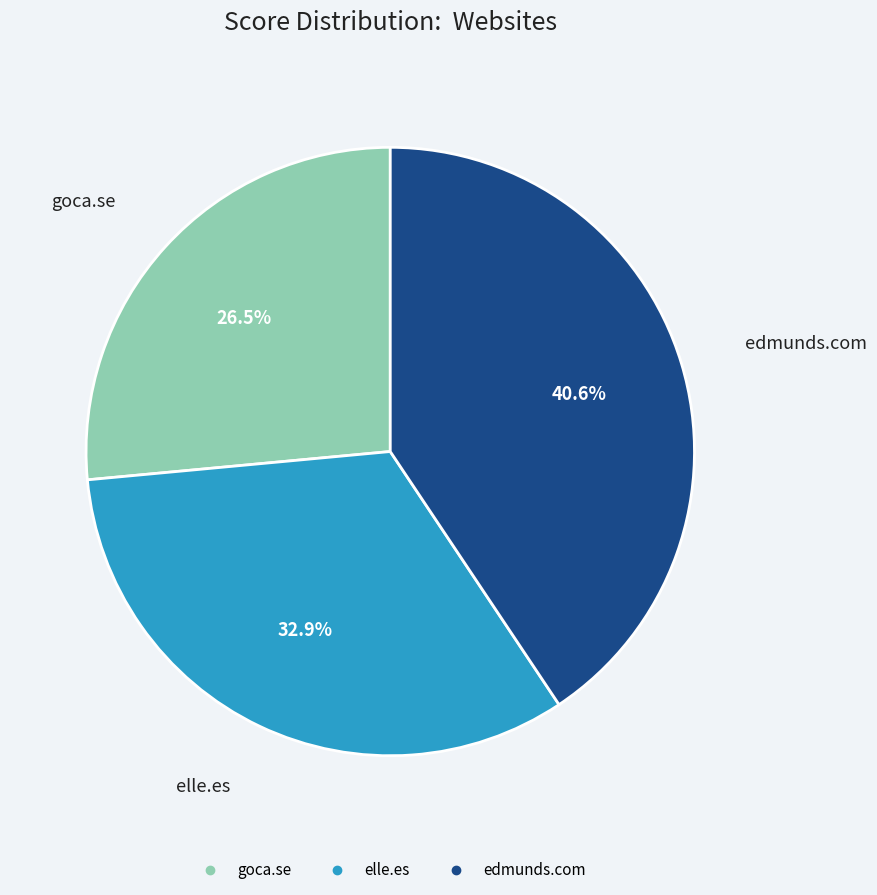

The elle.es slice represents 44% of the pie. True or false?

False